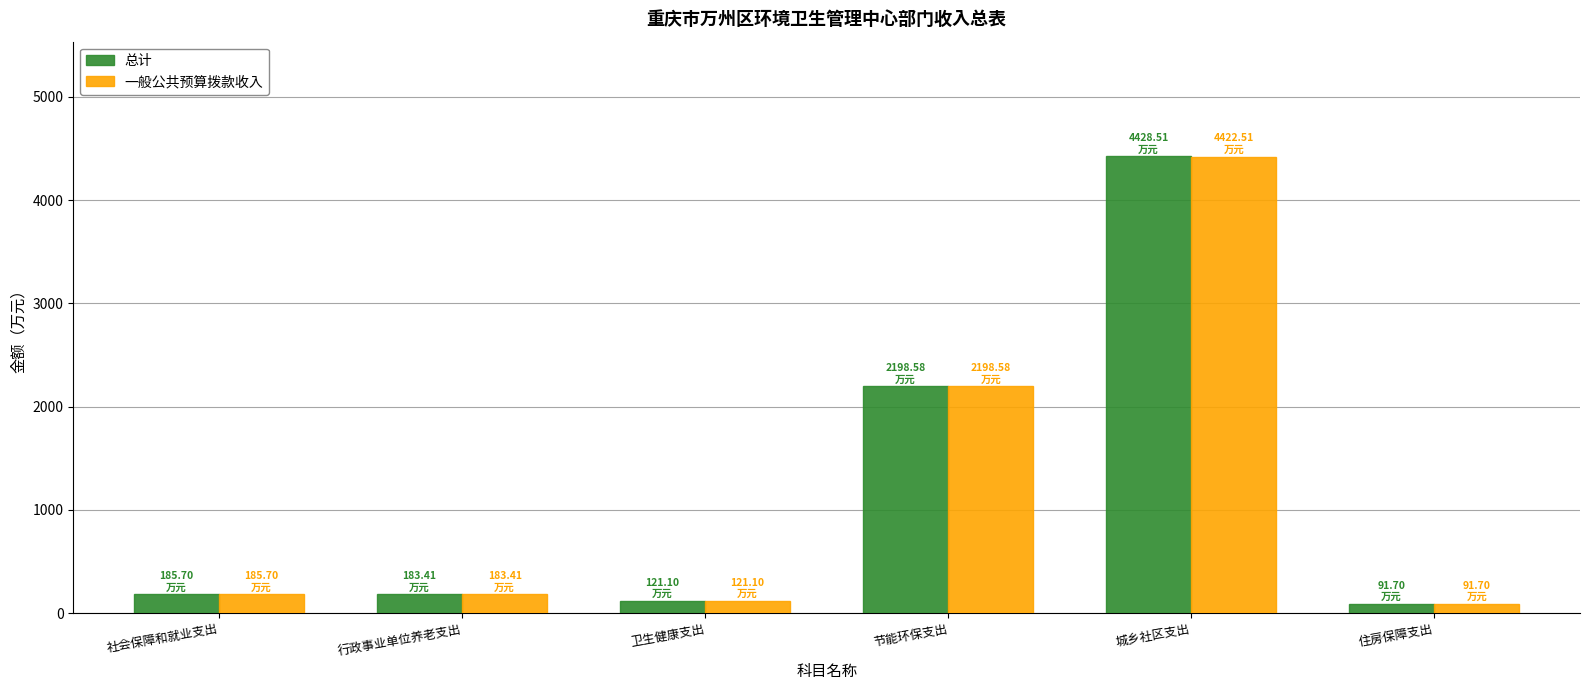

What are all the series names shown in the legend?

总计, 一般公共预算拨款收入